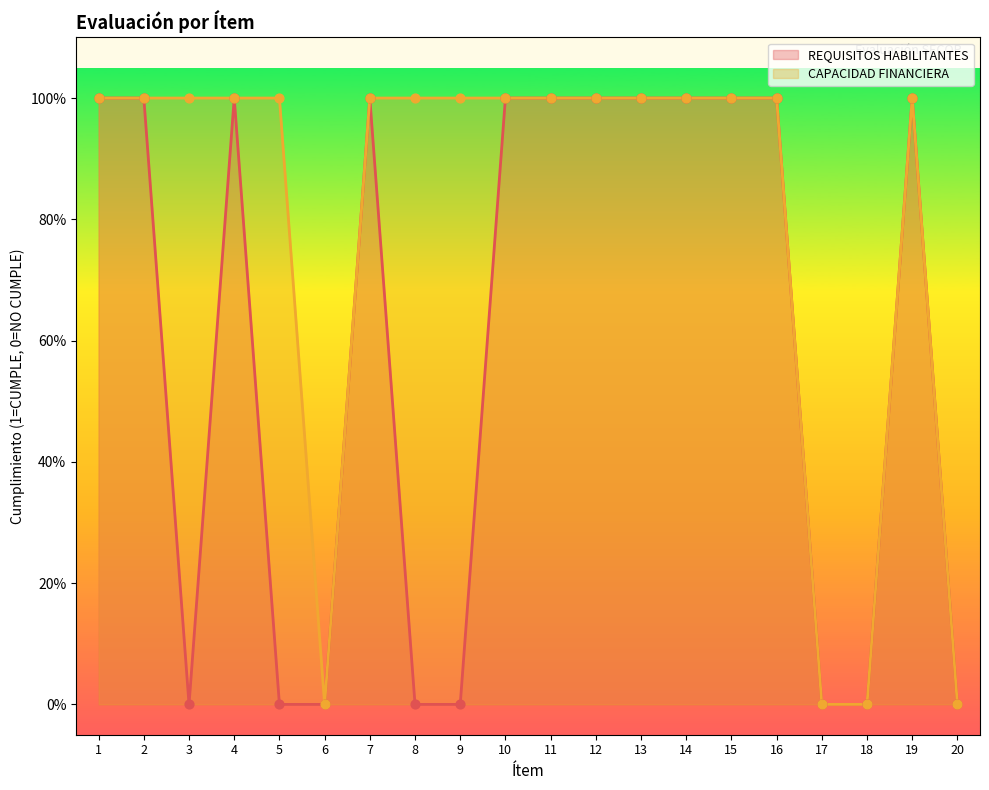

Is the value of REQUISITOS HABILITANTES at 3 greater than the value of CAPACIDAD FINANCIERA at 11?

No